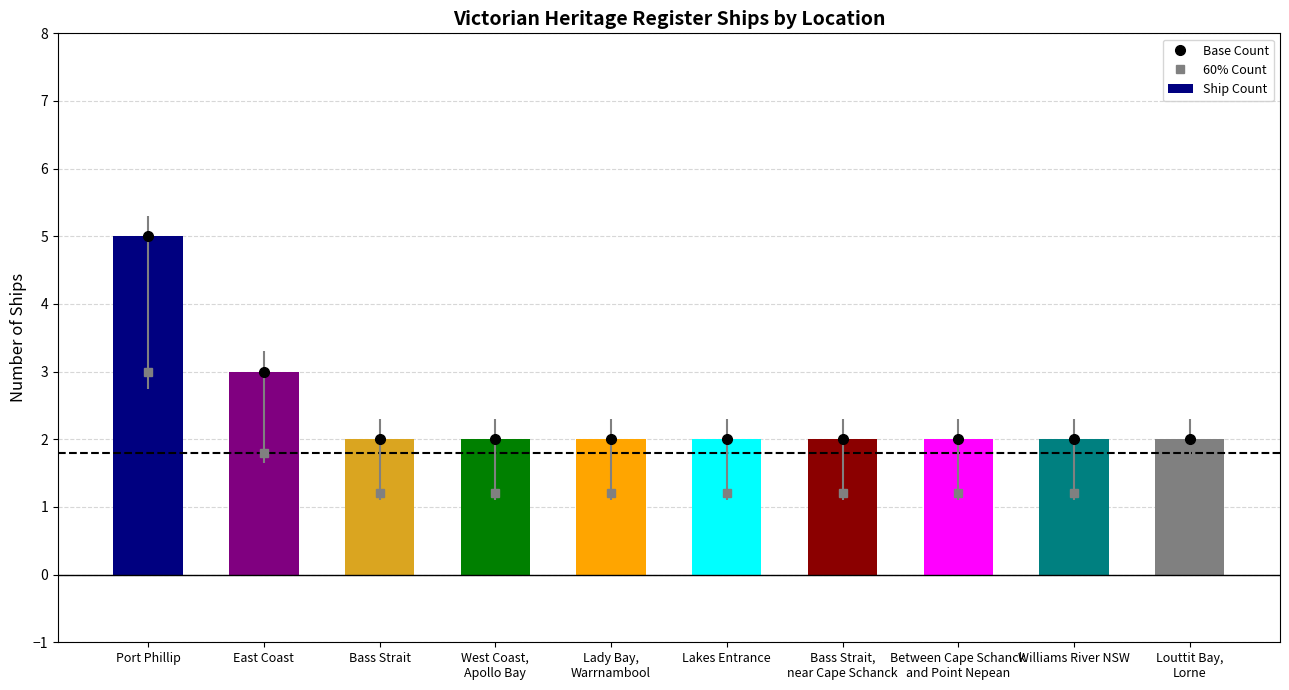

Between Louttit Bay,
Lorne and Bass Strait,
near Cape Schanck, which is larger?

Louttit Bay,
Lorne